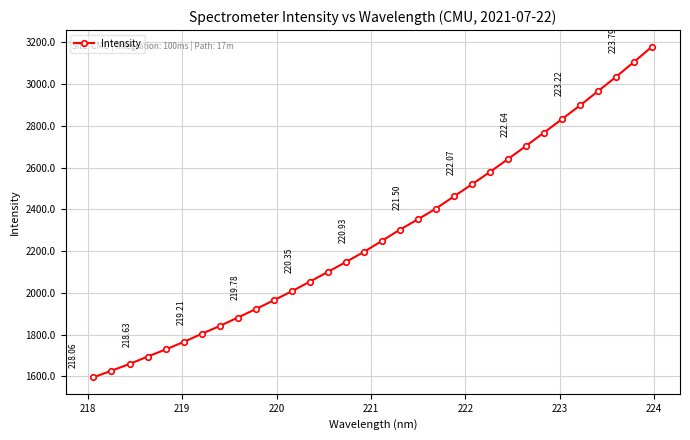

What is the sum of all values?

72988.1